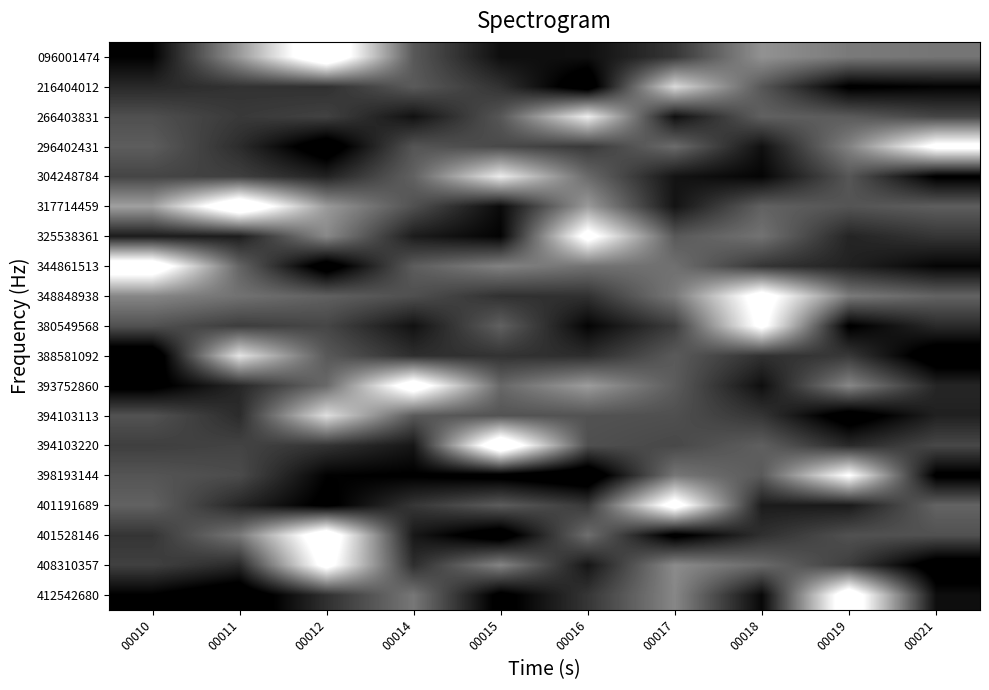

At how many categories does at least one series exceed 0?

10